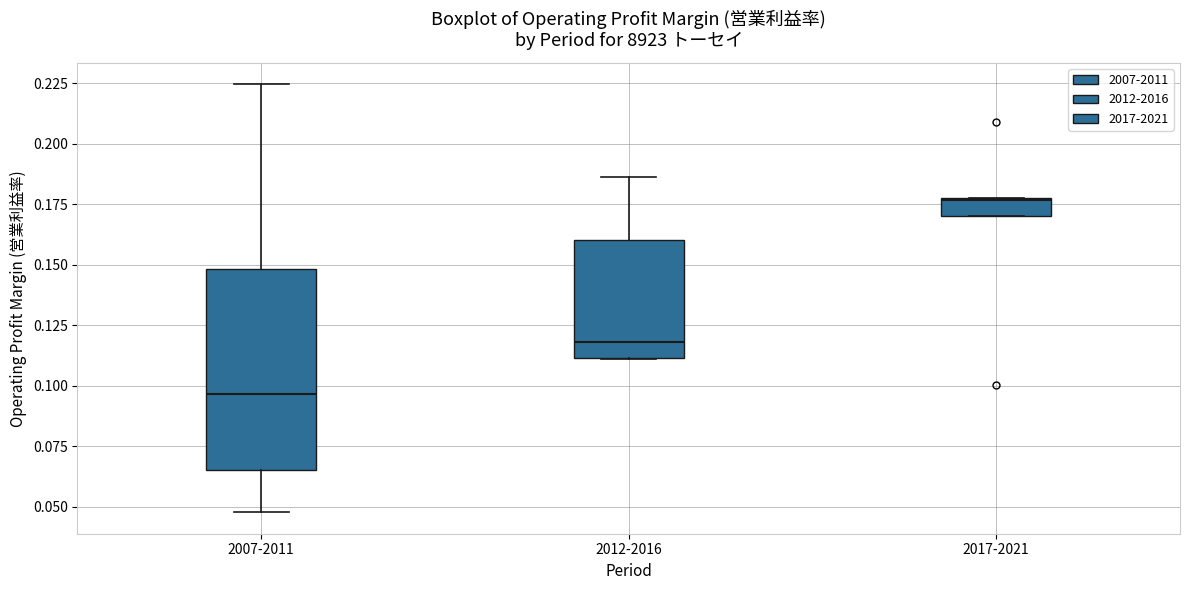

Where is the upper edge of the box for 2017-2021 on the y-axis? The values are not printed on the chart, so give them approximately, as read against the axis.

0.180